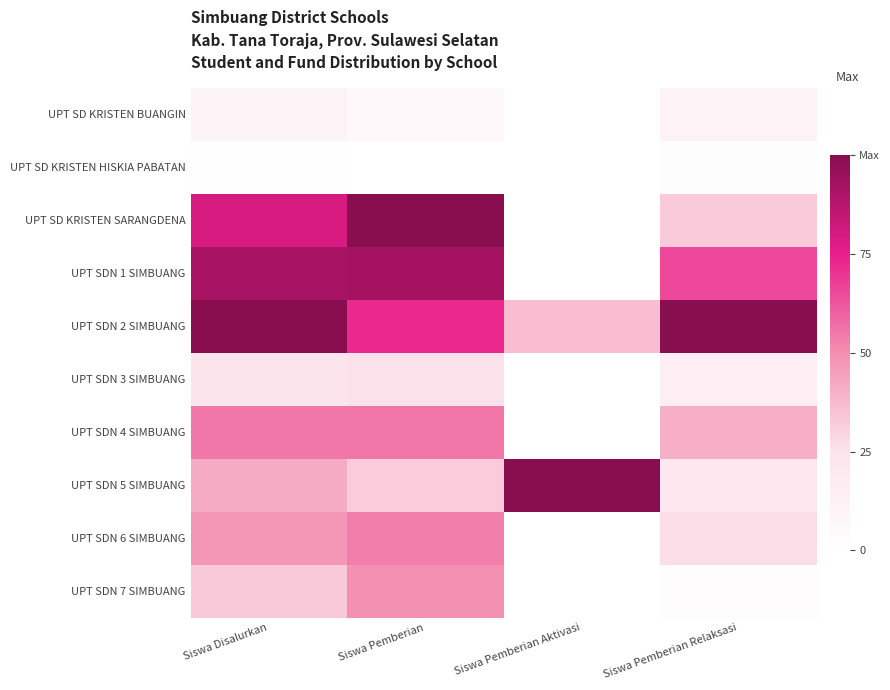

Count the number of categories in the chart.

4